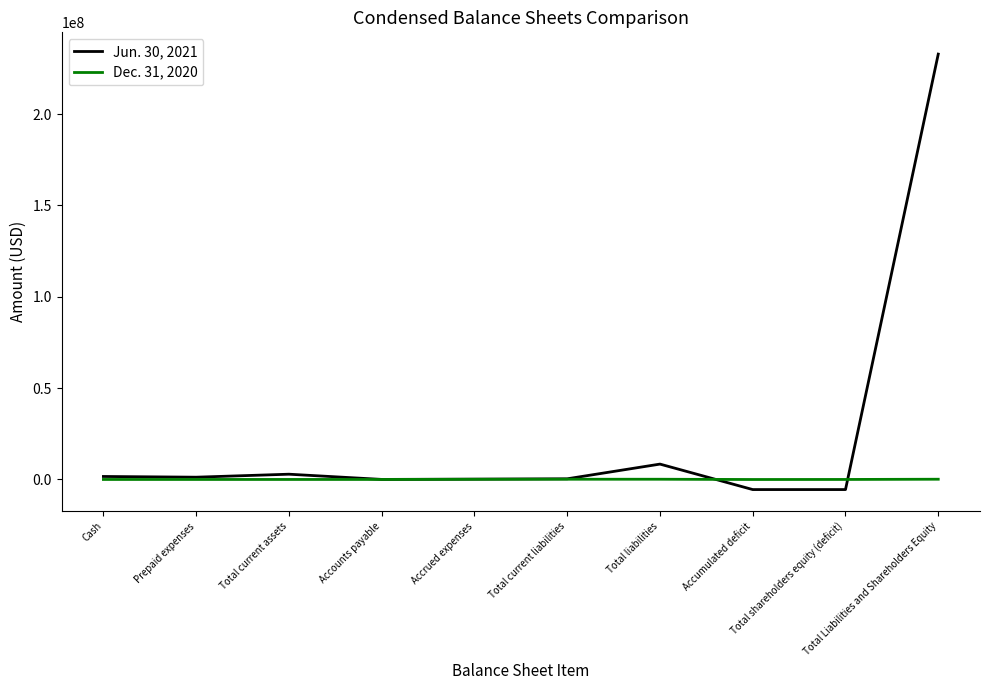

After their last crossing, which series has the higher values: Jun. 30, 2021 or Dec. 31, 2020?

Jun. 30, 2021